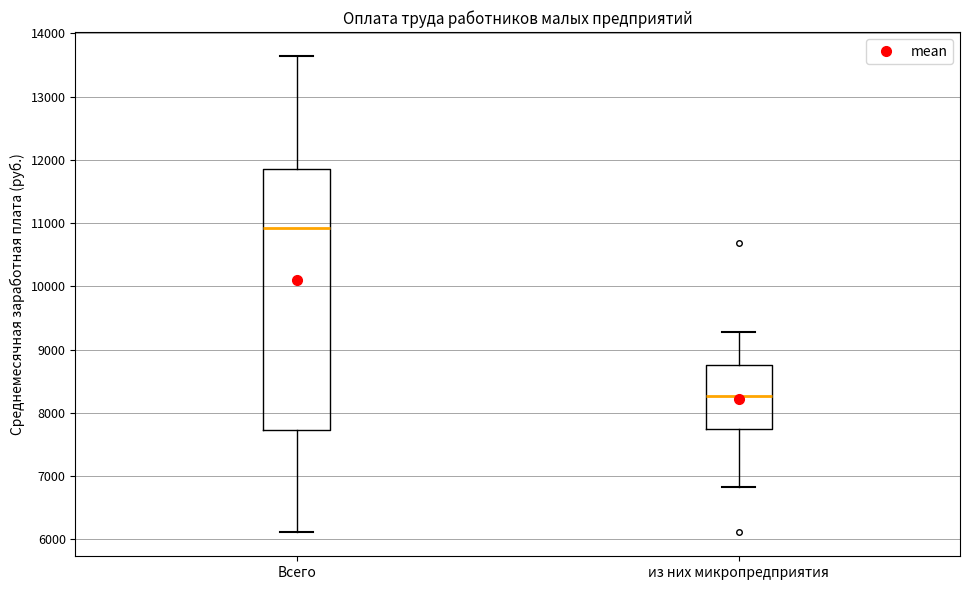

Reading left to right, read every box against the y-axis: the position of its median line, the range the box covers, and the ends of its whiskers. The values are not printed on the chart, so give them approximately, as read against the axis.

Всего: median 10900, box 7700 to 11900, whiskers 6100 to 13600
из них микропредприятия: median 8300, box 7700 to 8800, whiskers 6800 to 9300